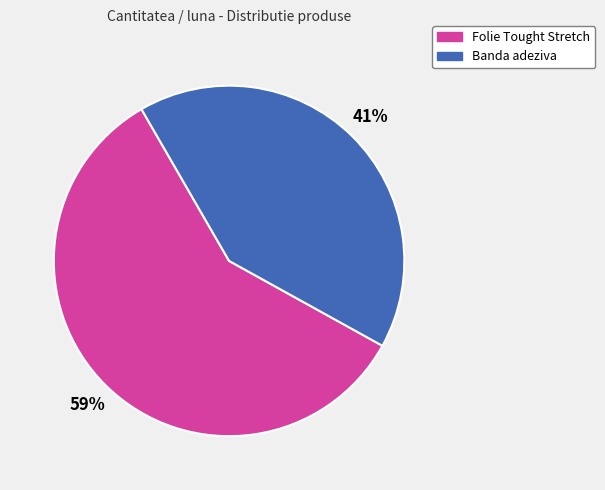

The Banda adeziva slice represents 51% of the pie. True or false?

False